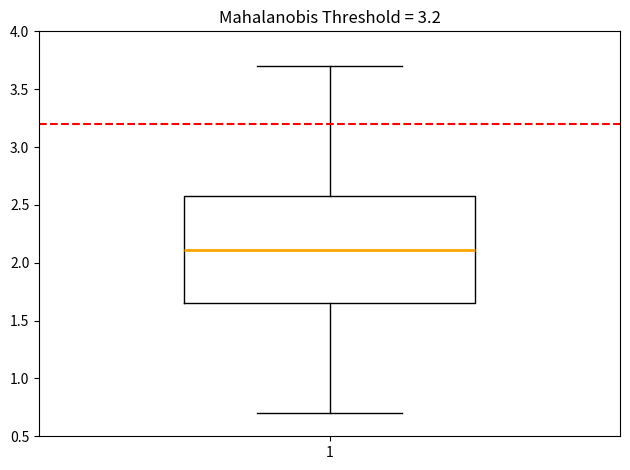

Read this box plot against the y-axis: the position of the median line, the range covered by the box, and the ends of both whiskers. The values are not printed on the chart, so give them approximately, as read against the axis.

median 2.10, box 1.65 to 2.55, whiskers 0.70 to 3.70